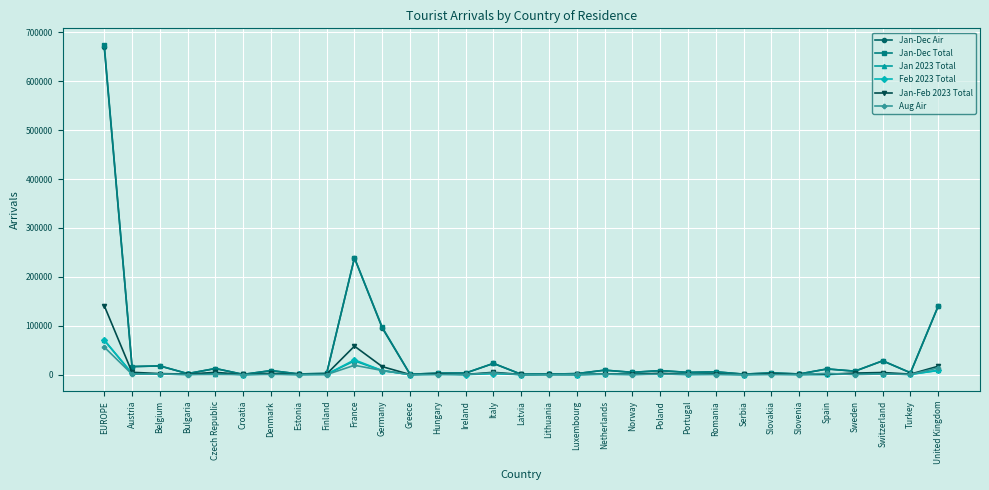

What is the difference between the maximum and minimum values in the Jan-Dec Total series?

674036